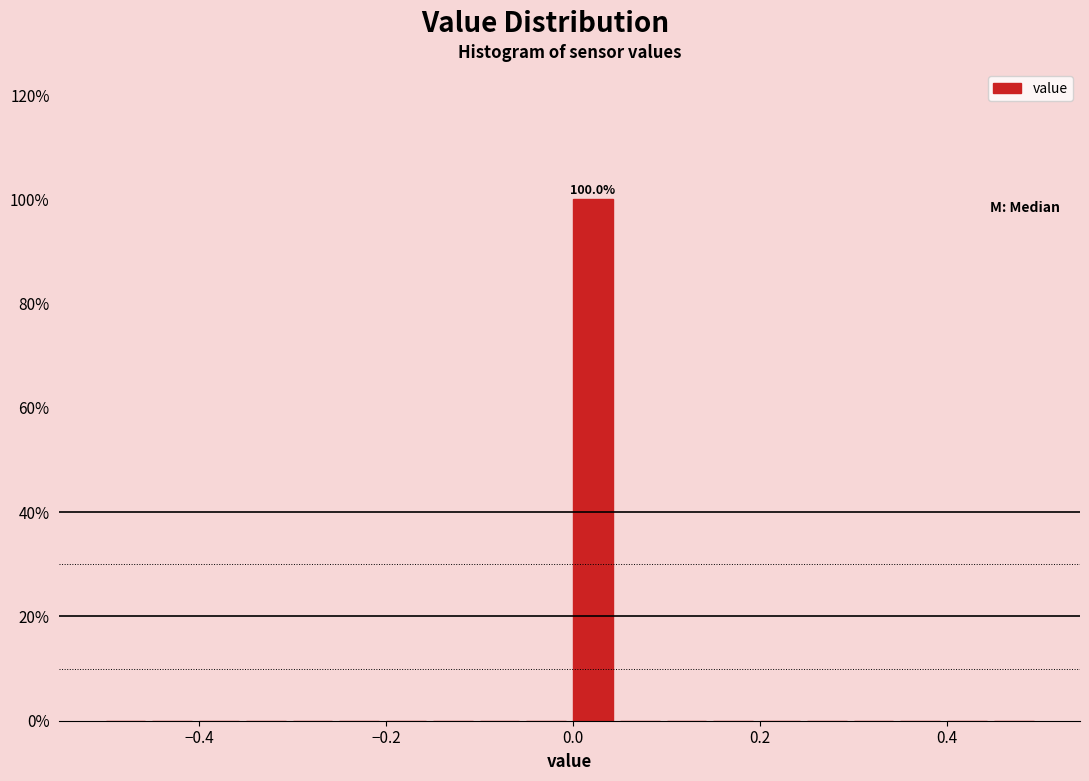

Around what value on the x-axis is the tallest bar? Give the approximate position of its centre, as read against the axis.

0.02